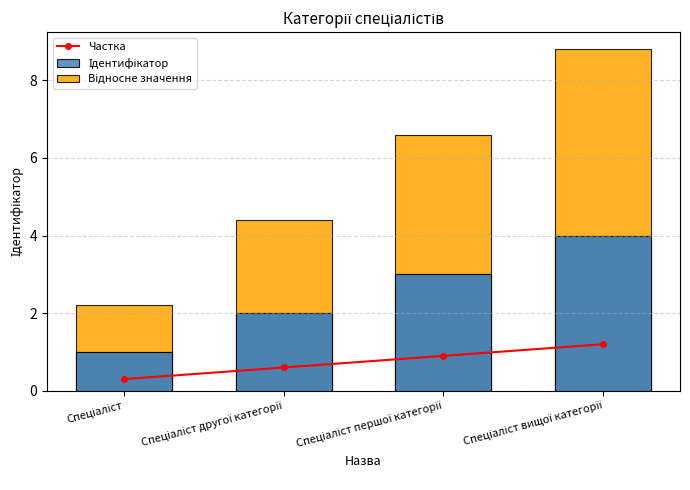

Rank the series at Спеціаліст from lowest to highest value.

Частка, Ідентифікатор, Відносне значення